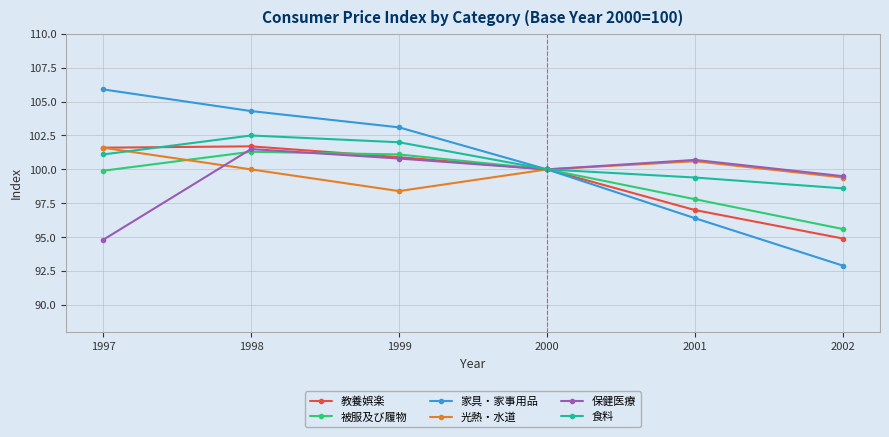

Which label corresponds to the largest value in the chart?

1997